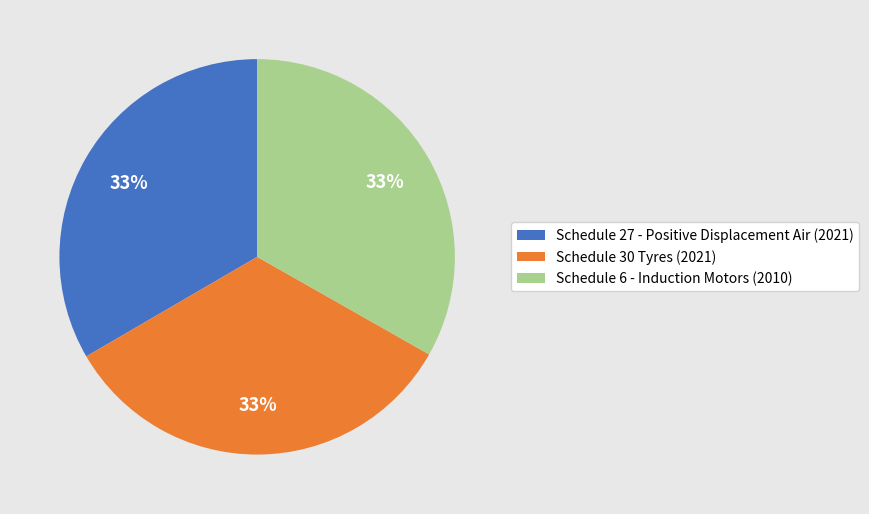

Does any single category account for the majority?

No